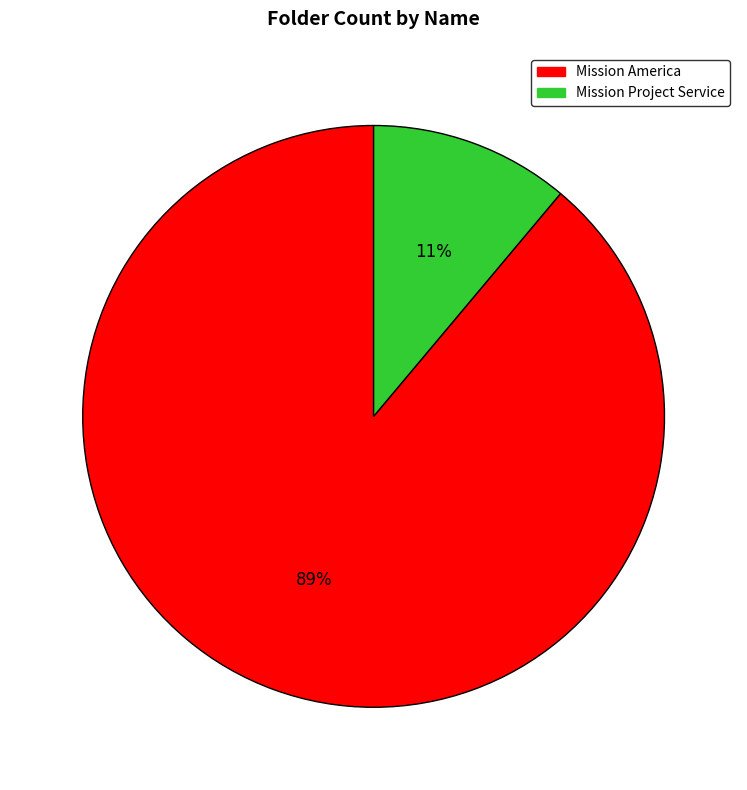

Between Mission Project Service and Mission America, which is larger?

Mission America